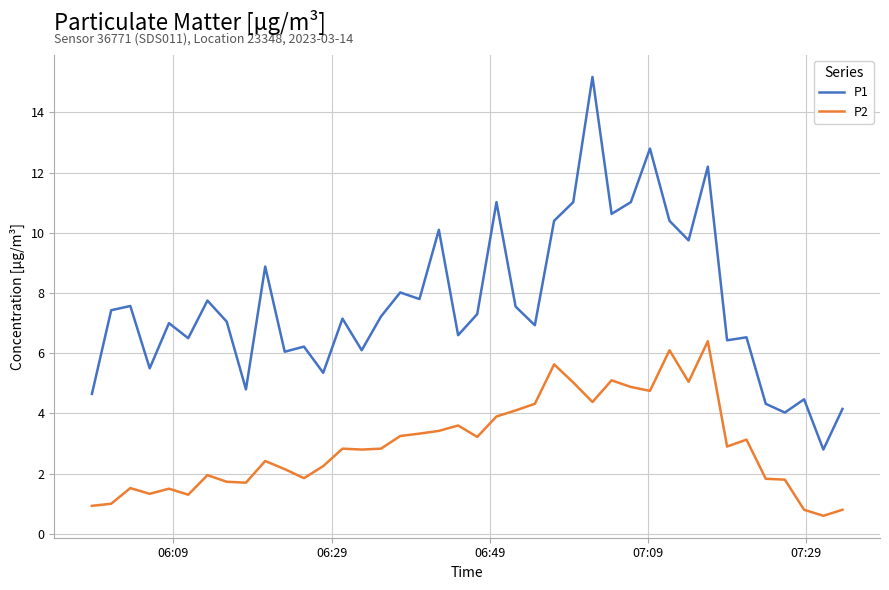

List the series in order of their overall mean, highest first.

P1, P2